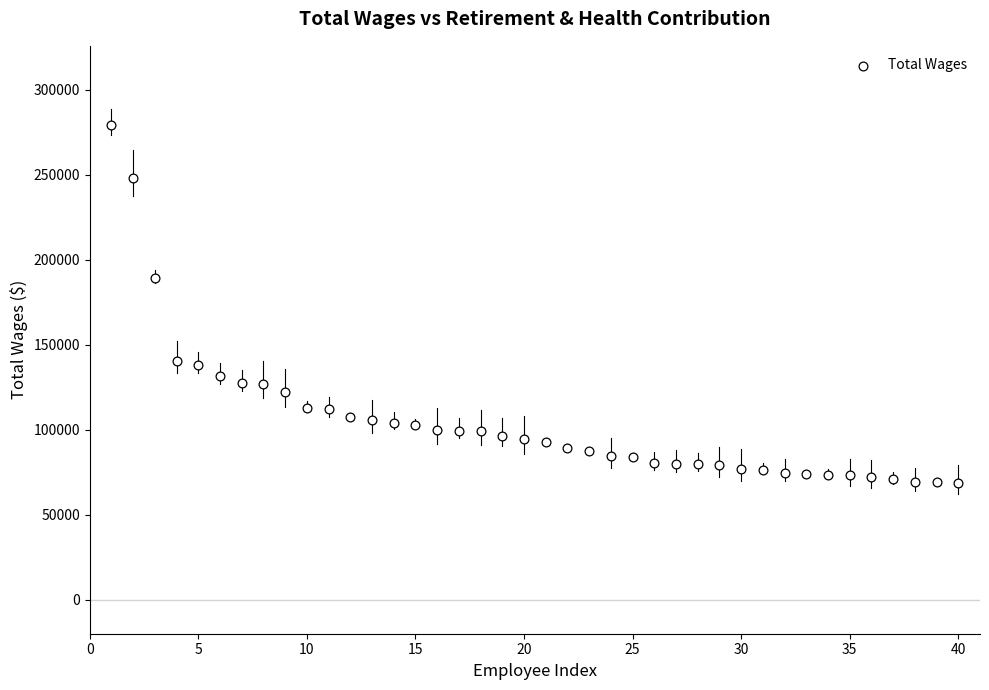

What is the range of Y values (max minus min)?

210618